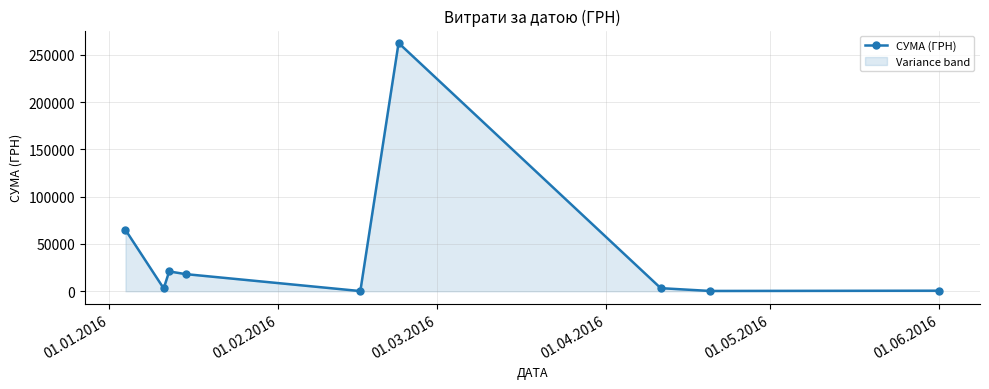

What is the greatest value displayed?

262390.2